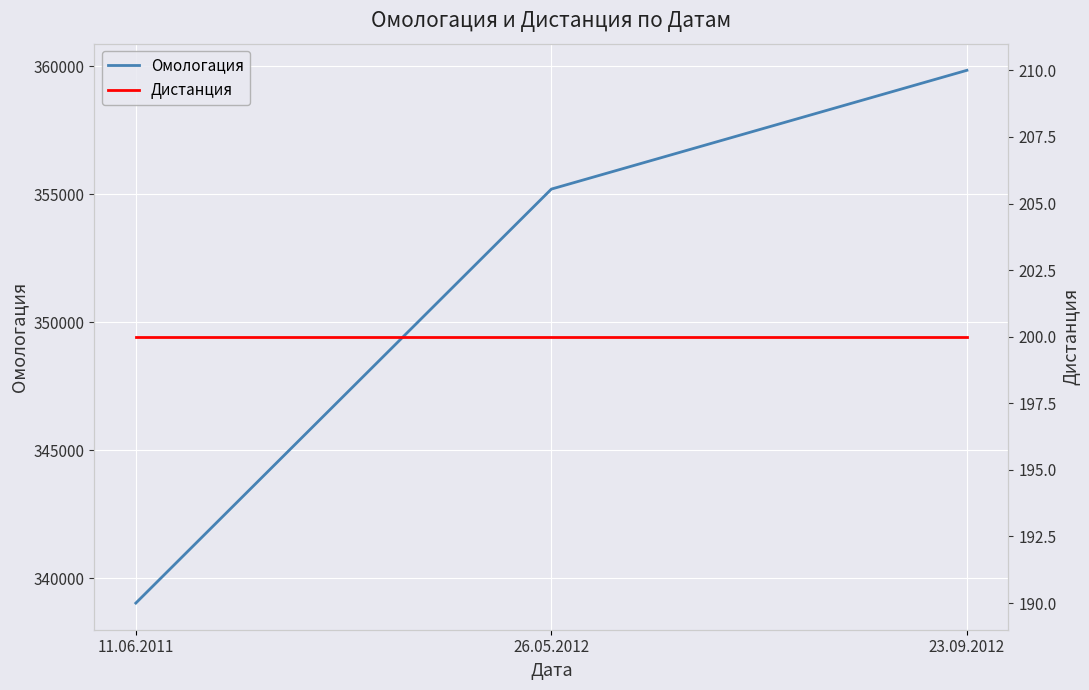

True or false: Дистанция has a value of 266 at 11.06.2011.

False